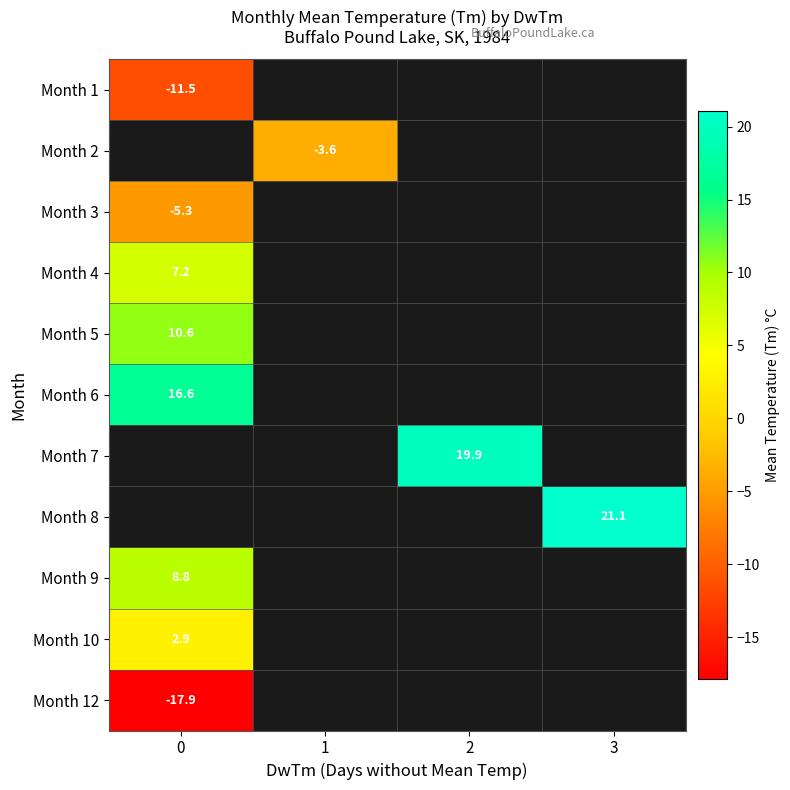

How many values in row_5 are above zero?

1